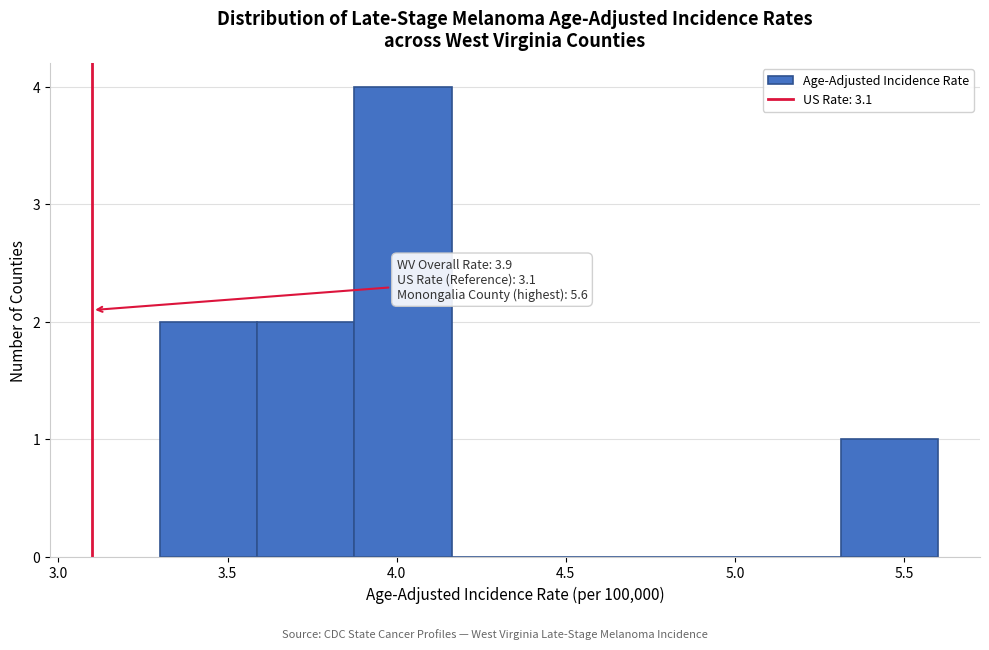

Which range on the x-axis has the tallest bar?

3.90 to 4.15